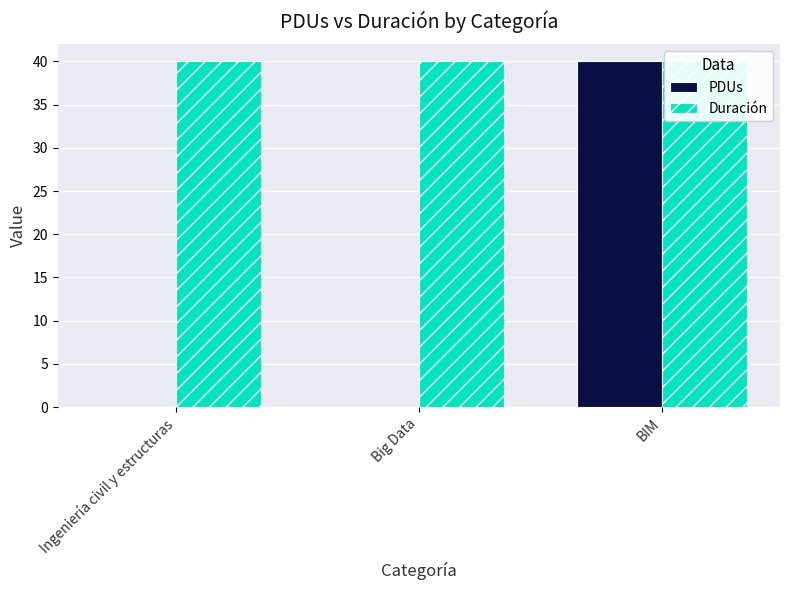

Which label corresponds to the largest value in the chart?

BIM